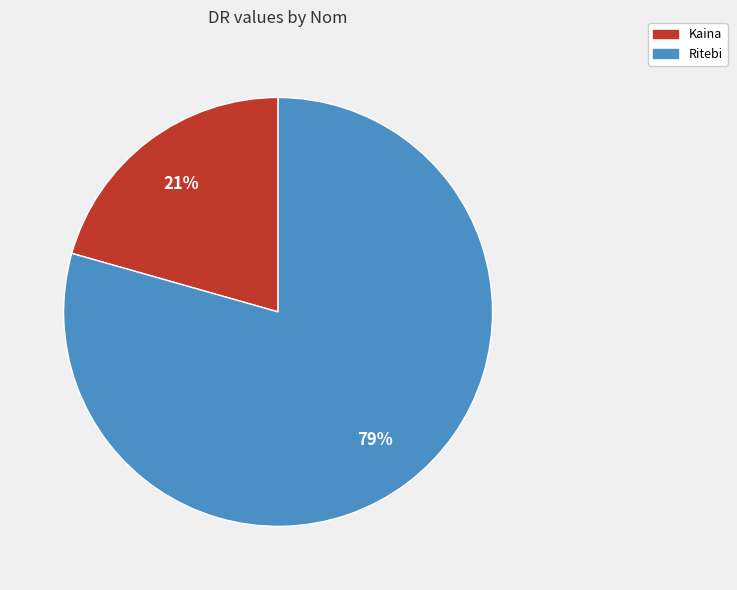

Is it true that Kaina is 21% of the pie?

True